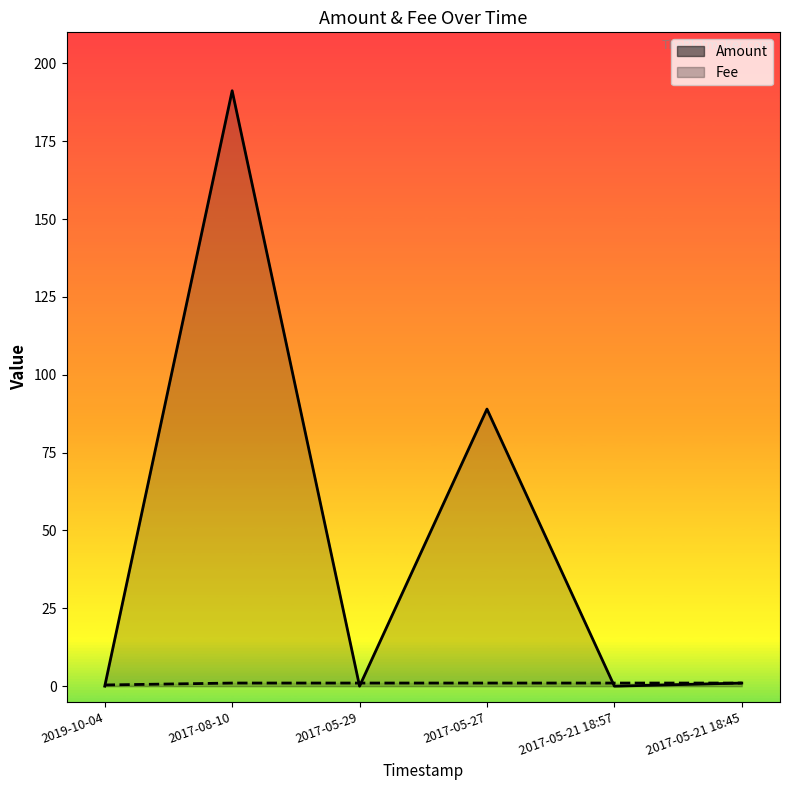

Which label corresponds to the smallest value in the chart?

2017-05-29